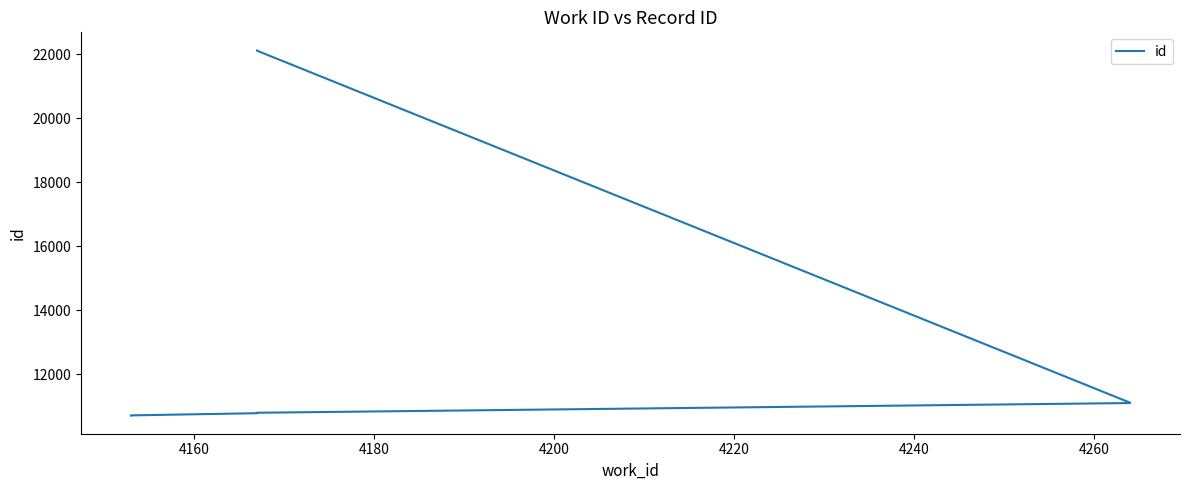

The chart shows a value of 37116 at 8. True or false?

False